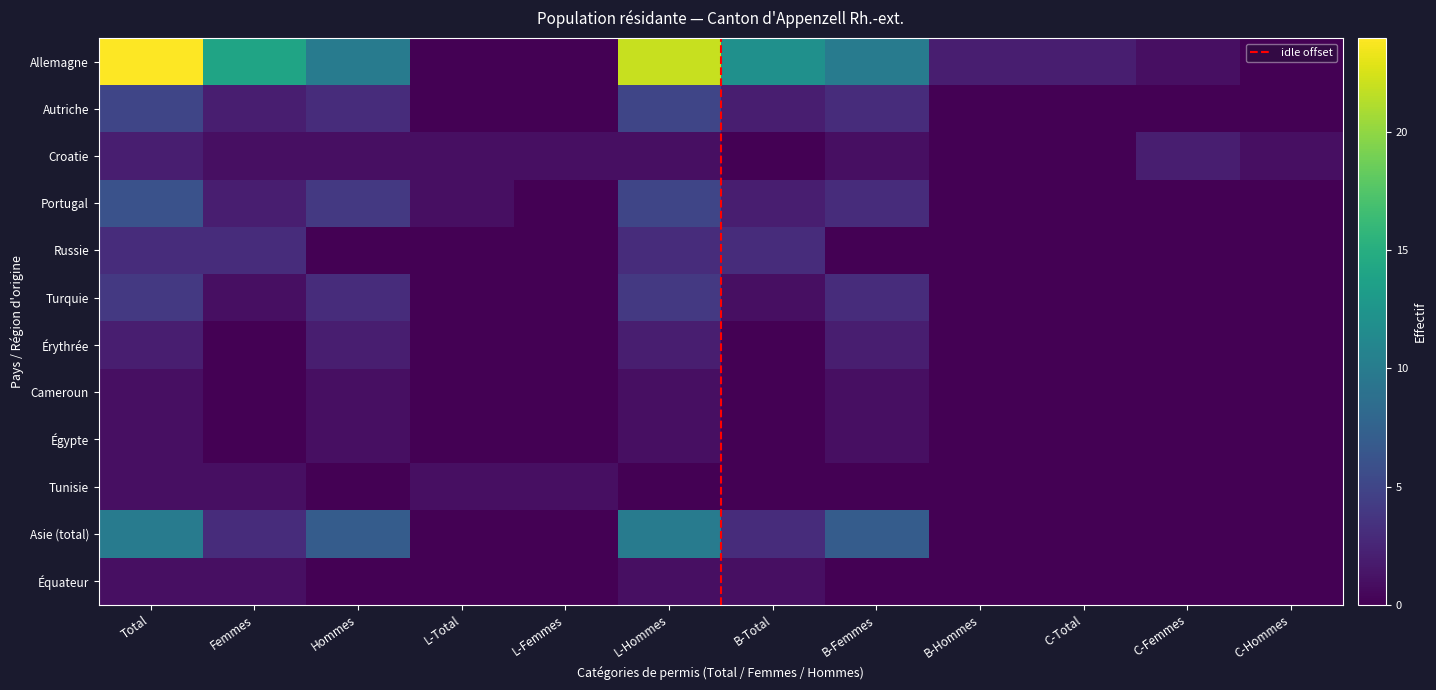

Which series has the largest total across all categories?

Allemagne